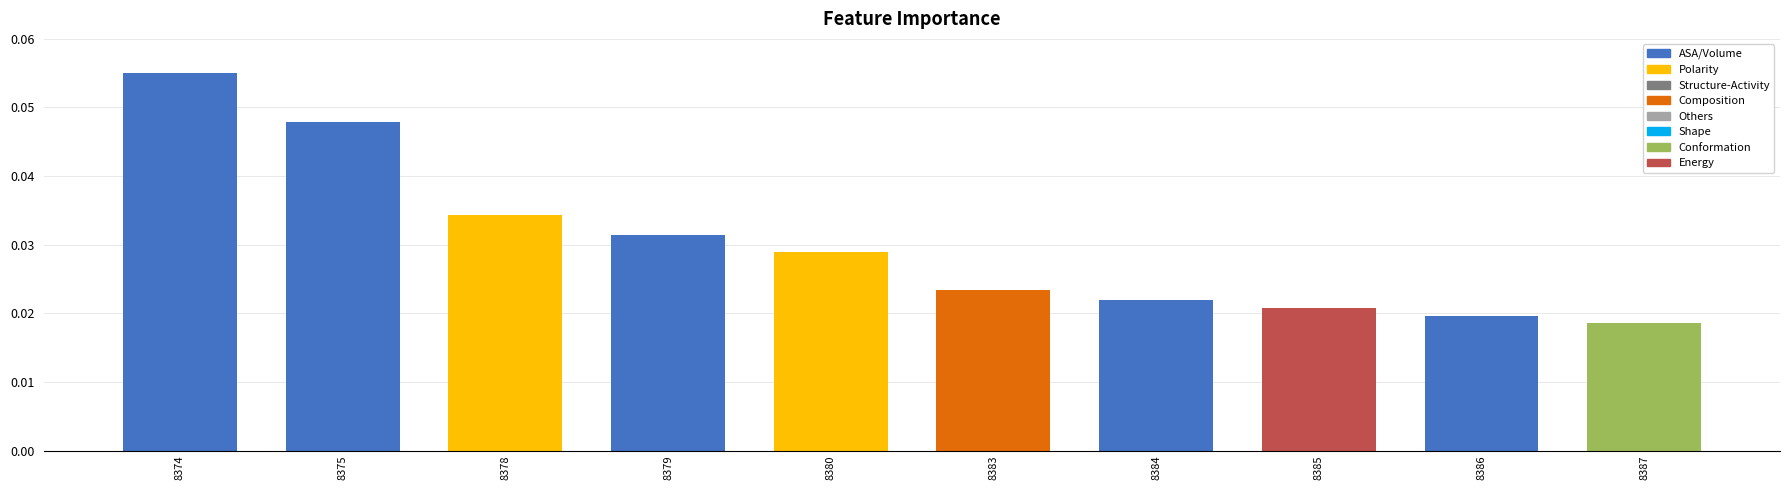

Which has a higher value, 8375 or 8386?

8375